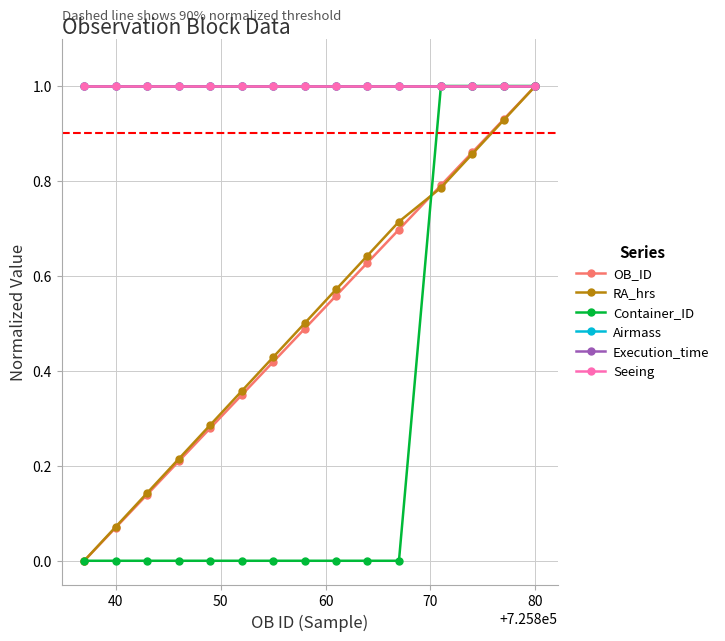

Reading right to left, list all the values displayed in this chart.

OB_ID: 1.0	0.9	0.9	0.8	0.7	0.6	0.6	0.5	0.4	0.3	0.3	0.2	0.1	0.1	0.0
RA_hrs: 1.0	0.9	0.9	0.8	0.7	0.6	0.6	0.5	0.4	0.4	0.3	0.2	0.1	0.1	0.0
Container_ID: 1.0	1.0	1.0	1.0	0.0	0.0	0.0	0.0	0.0	0.0	0.0	0.0	0.0	0.0	0.0
Airmass: 1.0	1.0	1.0	1.0	1.0	1.0	1.0	1.0	1.0	1.0	1.0	1.0	1.0	1.0	1.0
Execution_time: 1.0	1.0	1.0	1.0	1.0	1.0	1.0	1.0	1.0	1.0	1.0	1.0	1.0	1.0	1.0
Seeing: 1.0	1.0	1.0	1.0	1.0	1.0	1.0	1.0	1.0	1.0	1.0	1.0	1.0	1.0	1.0